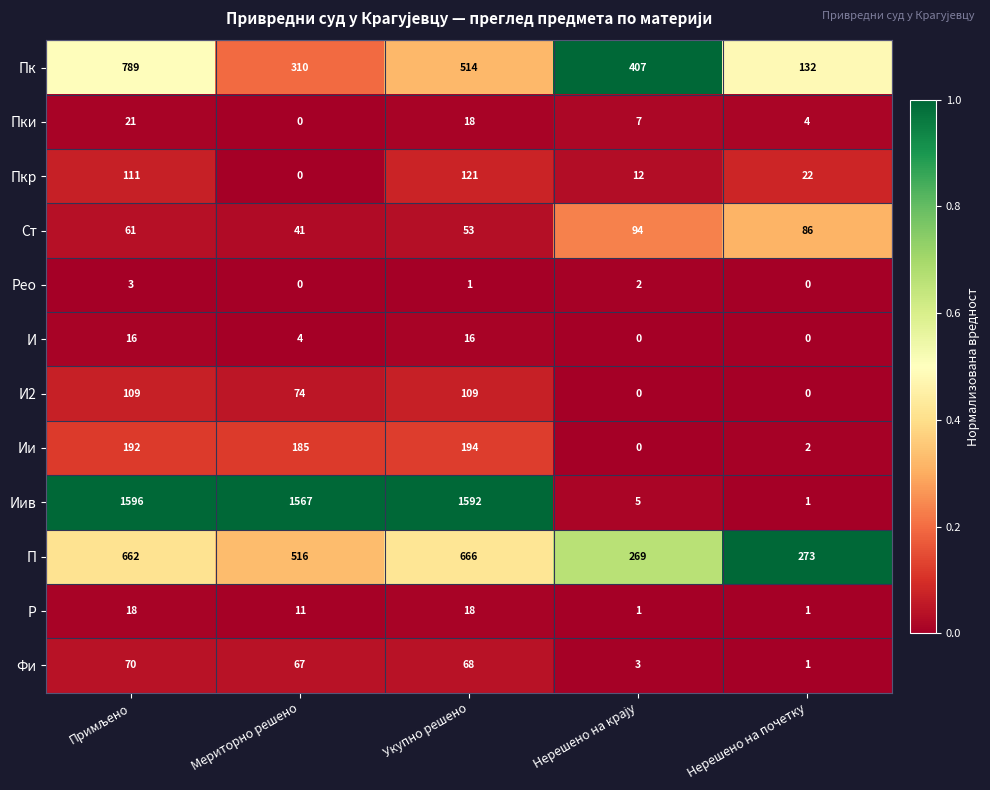

List the series in order of their peak value, highest first.

Иив, Пк, П, Ии, Пкр, И2, Ст, Фи, Пки, Р, И, Рео